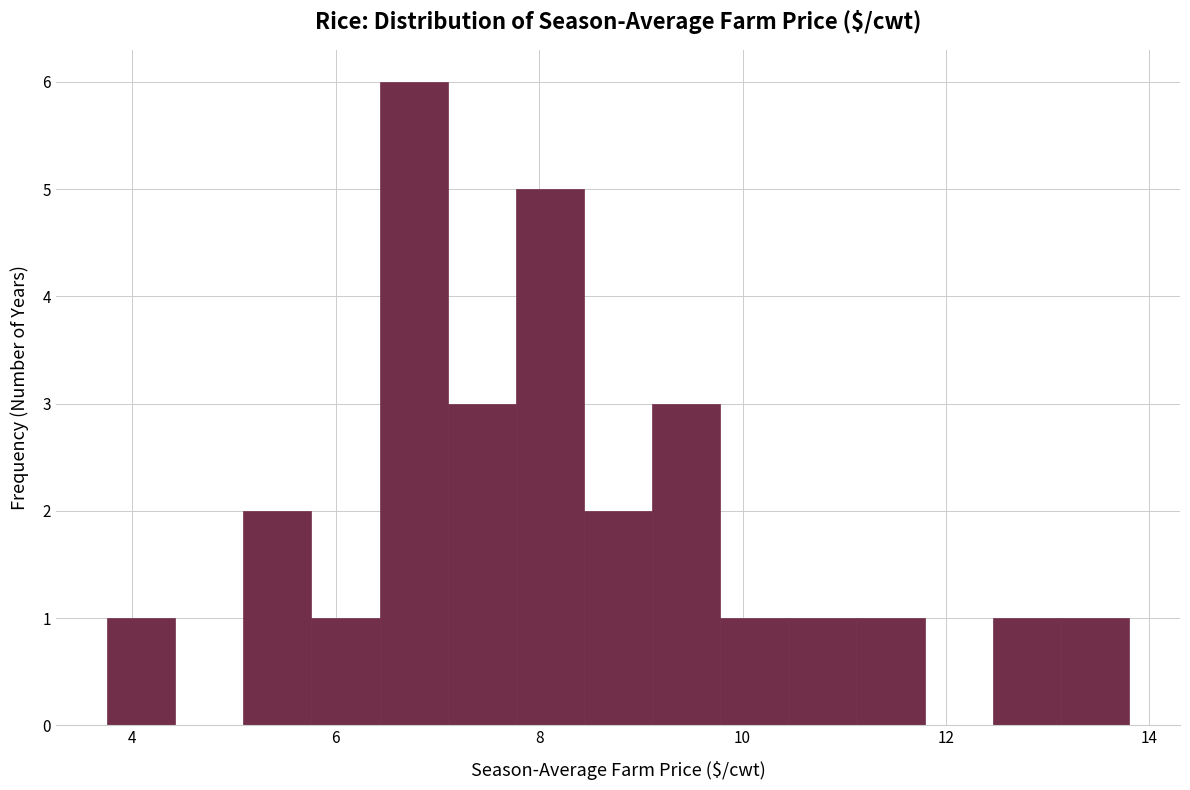

Read against the x-axis, roughly where is the centre of the tallest bar?

6.8